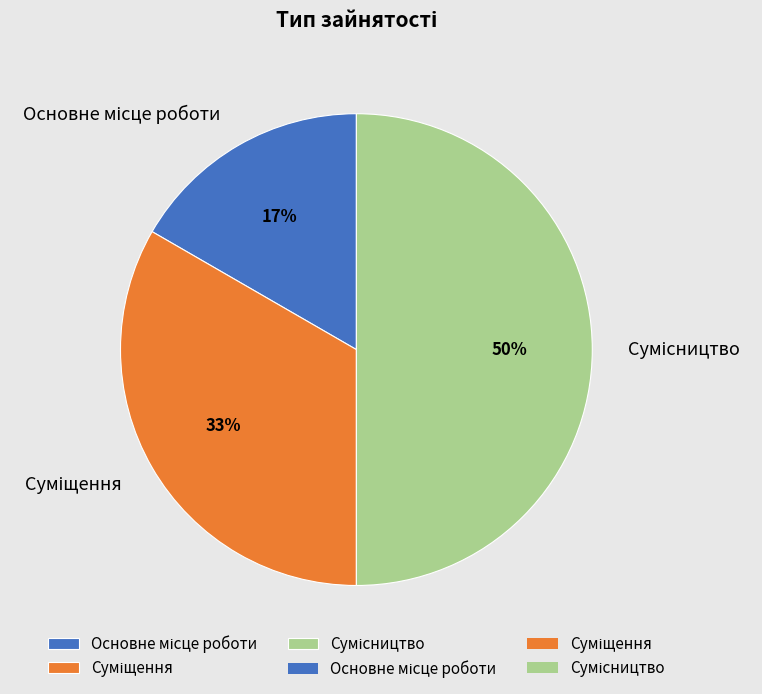

To the nearest percent, what is the difference between the largest and smallest slice percentages?

33%